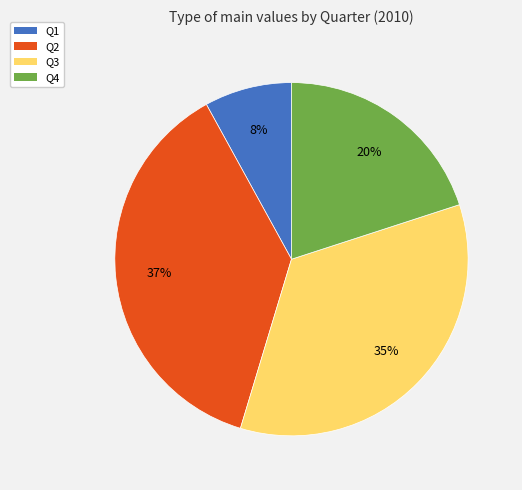

The Q4 slice represents 6% of the pie. True or false?

False